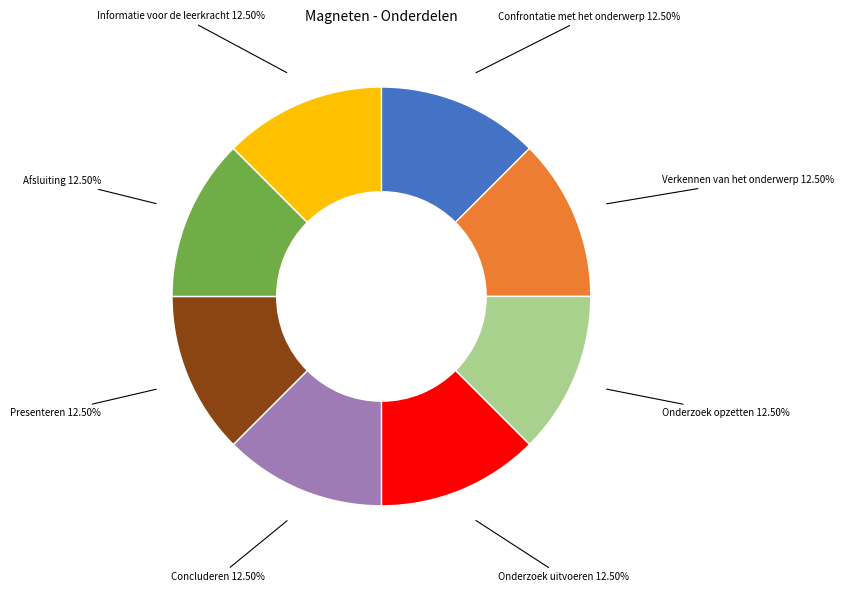

How many slices are in this pie chart?

8